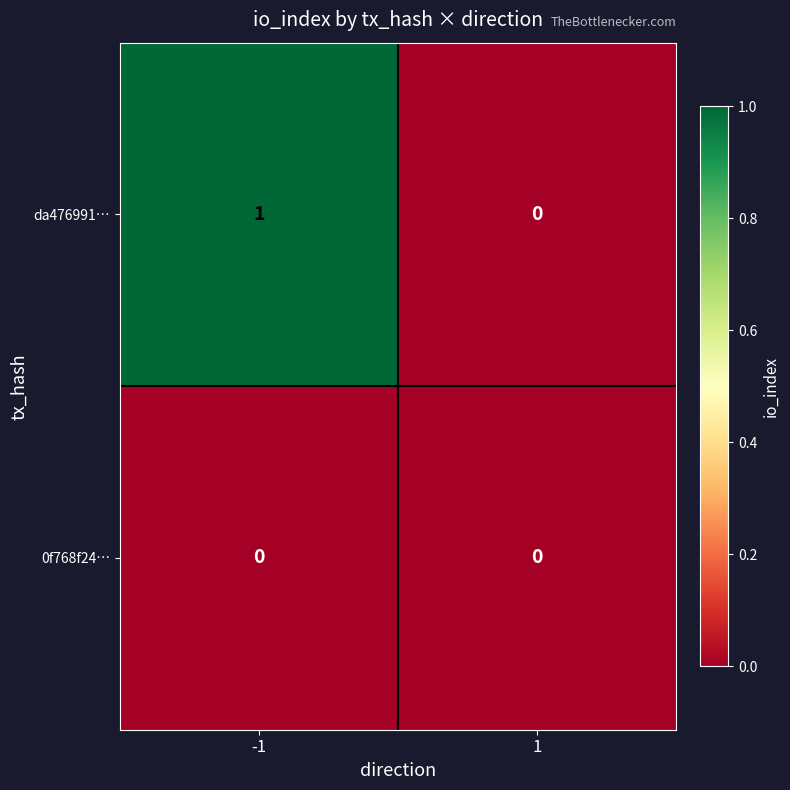

Reading left to right, extract all data points from this chart.

da476991…: 1	0
0f768f24…: 0	0